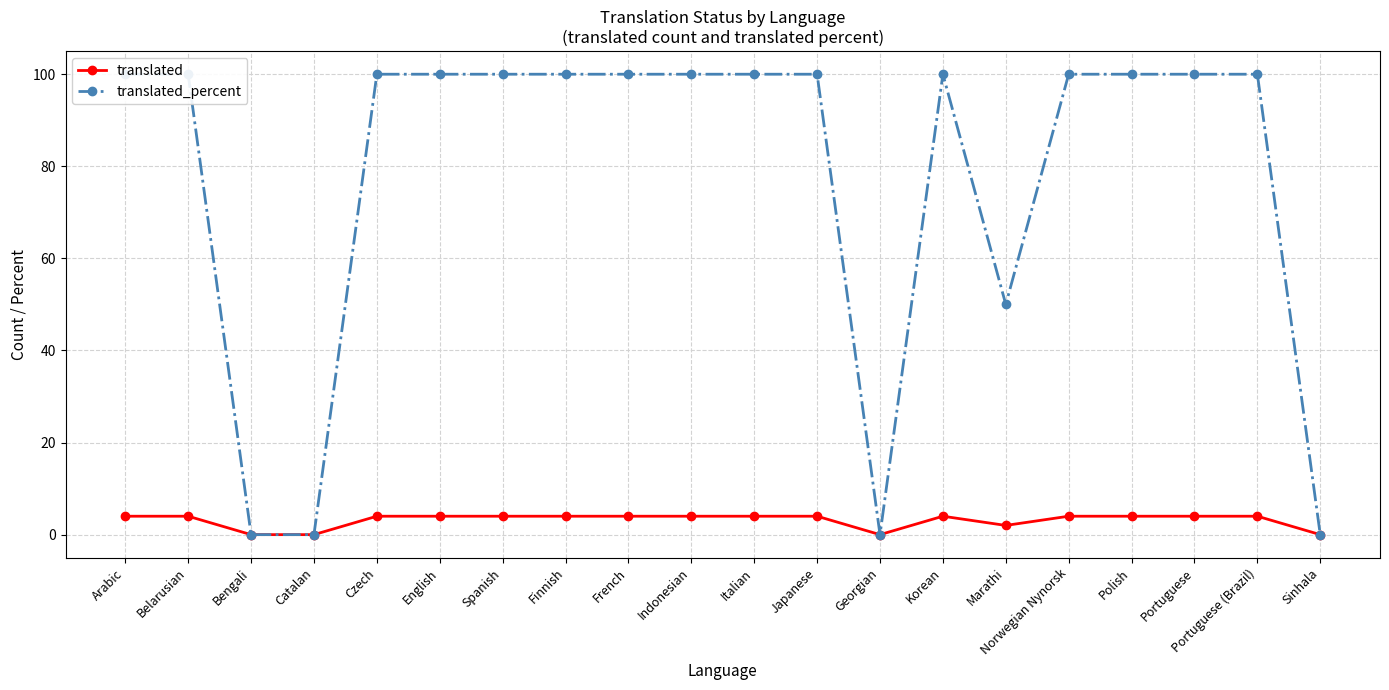

List the series in order of their peak value, lowest first.

translated, translated_percent